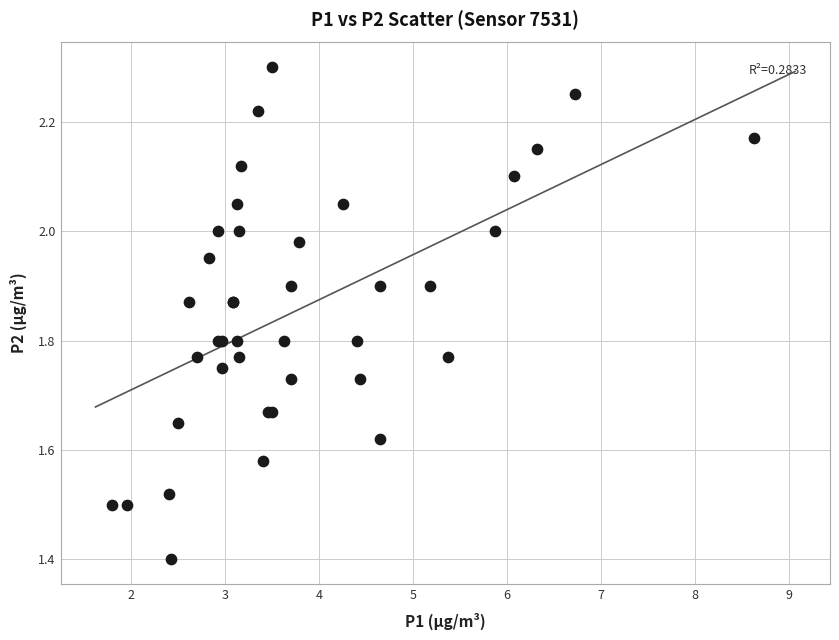

What Y value in the scatter plot is closest to 1?

1.4